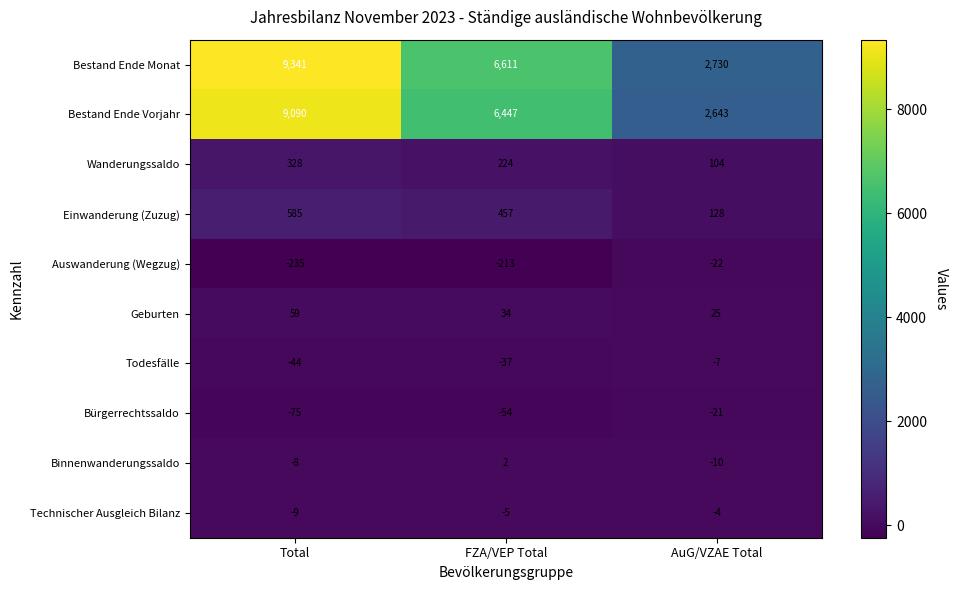

Which series has the largest range (max minus min)?

Bestand Ende Monat